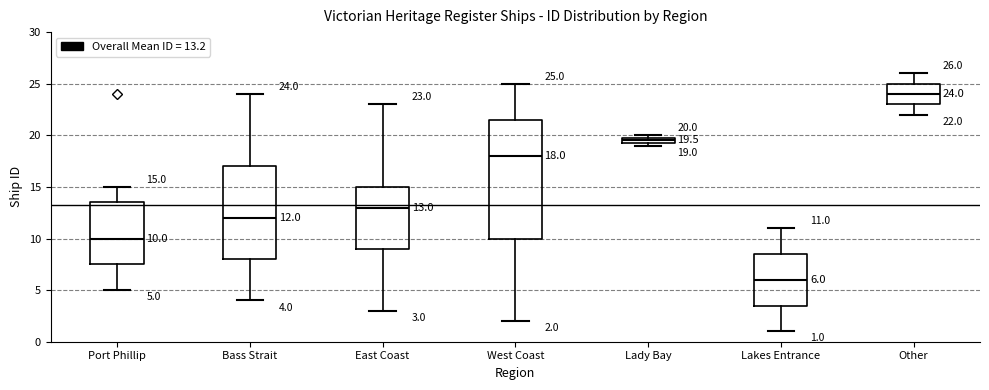

Comparing the boxes themselves (not the whiskers), which one is the tallest?

West Coast